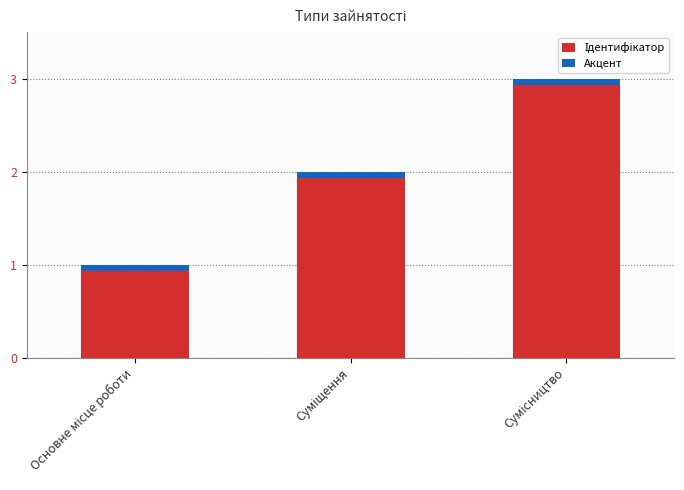

Where is the data nearest to the value 2?

Суміщення